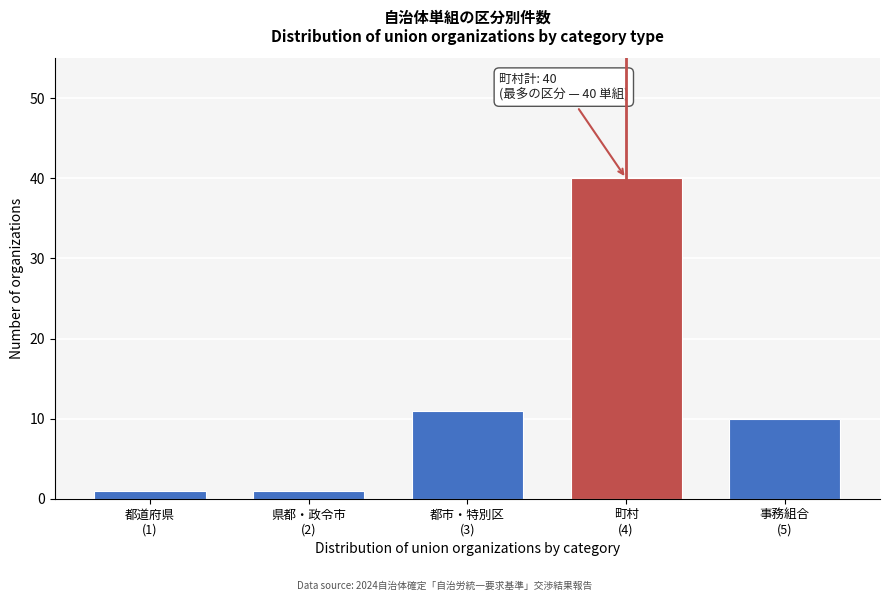

Reading right to left, extract all data points from this chart.

10	40	11	1	1